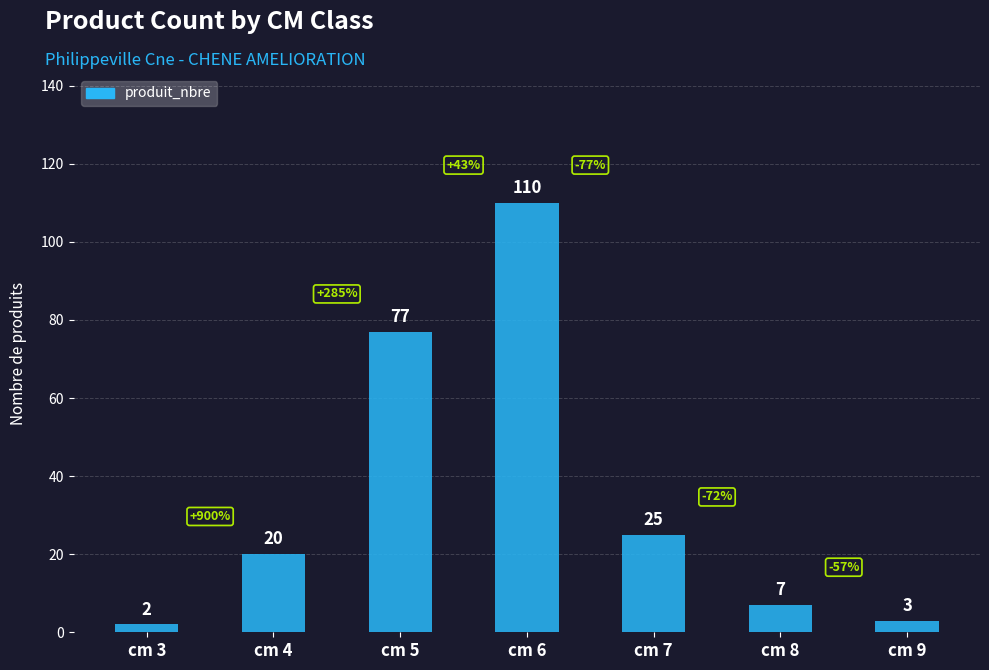

Count the number of data series in this chart.

1